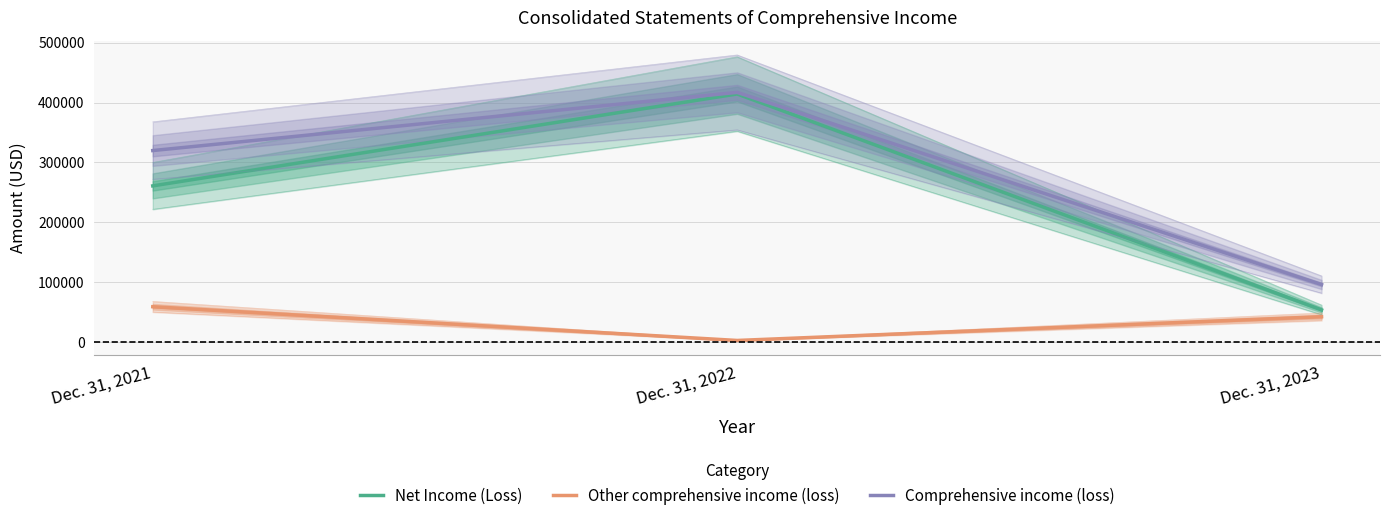

How many categories are shown in the chart?

3